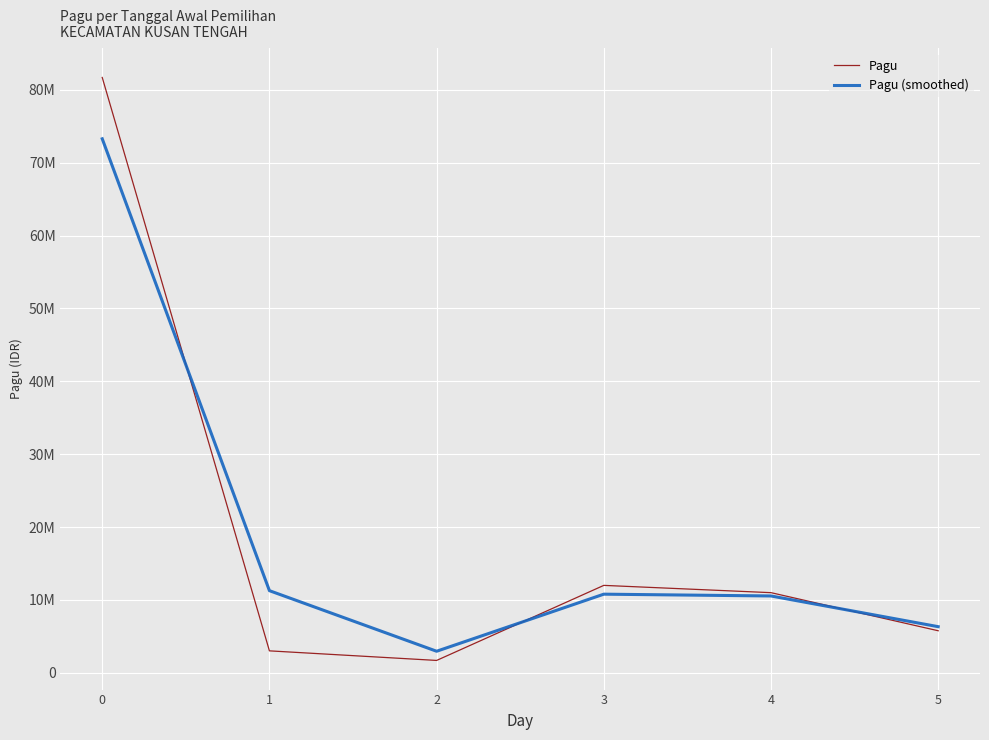

True or false: Pagu (smoothed) and Pagu cross at least once.

True